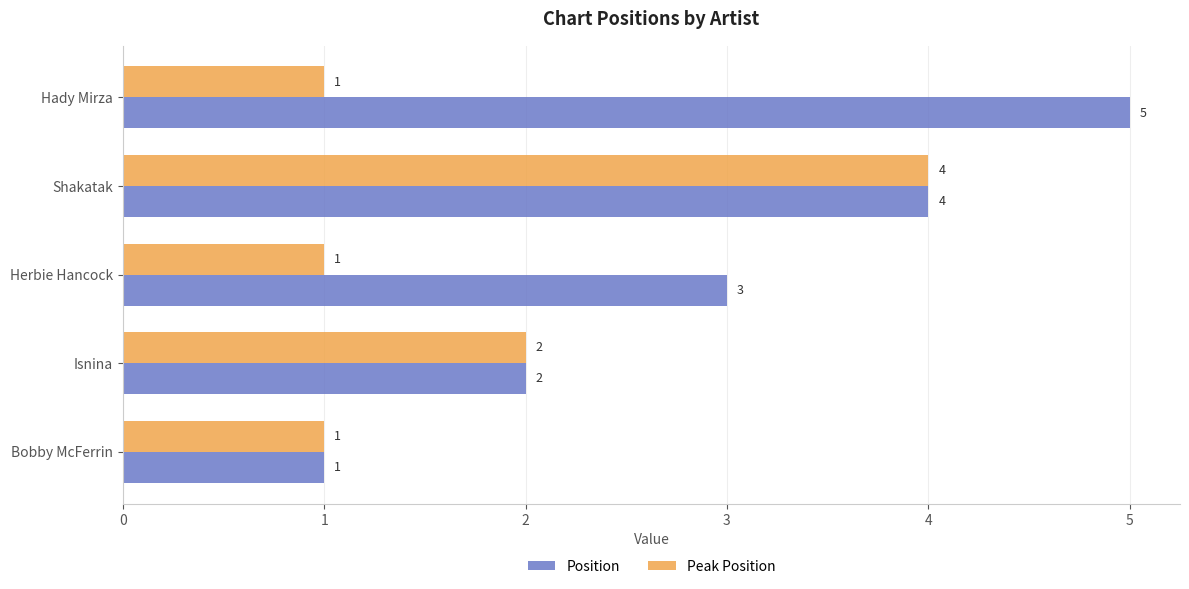

What is the highest value of the Peak Position series?

4